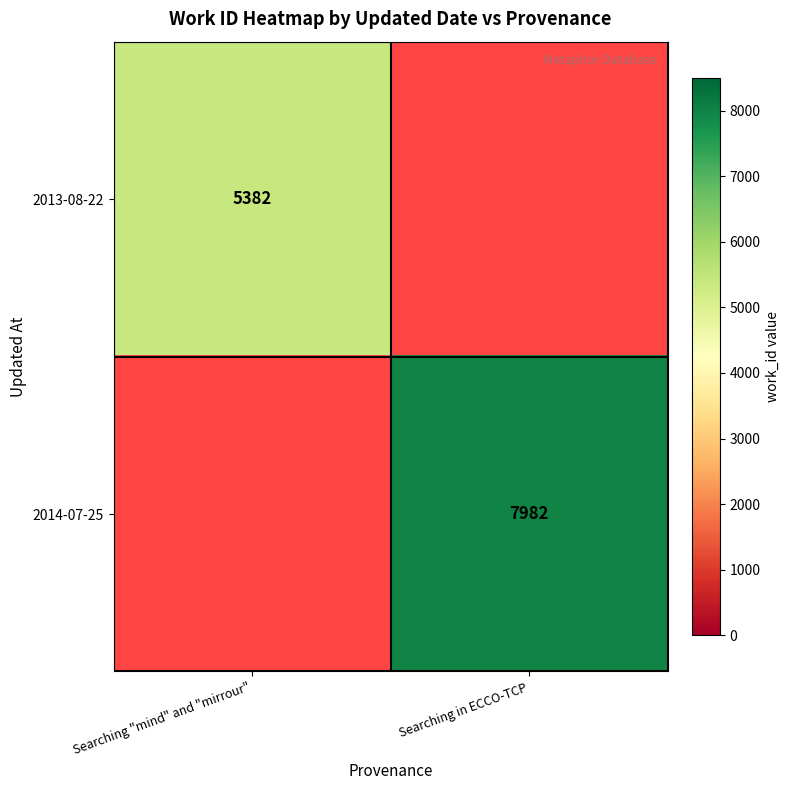

Is it true that 2013-08-22 equals 2745 at Searching "mind" and "mirrour"?

False